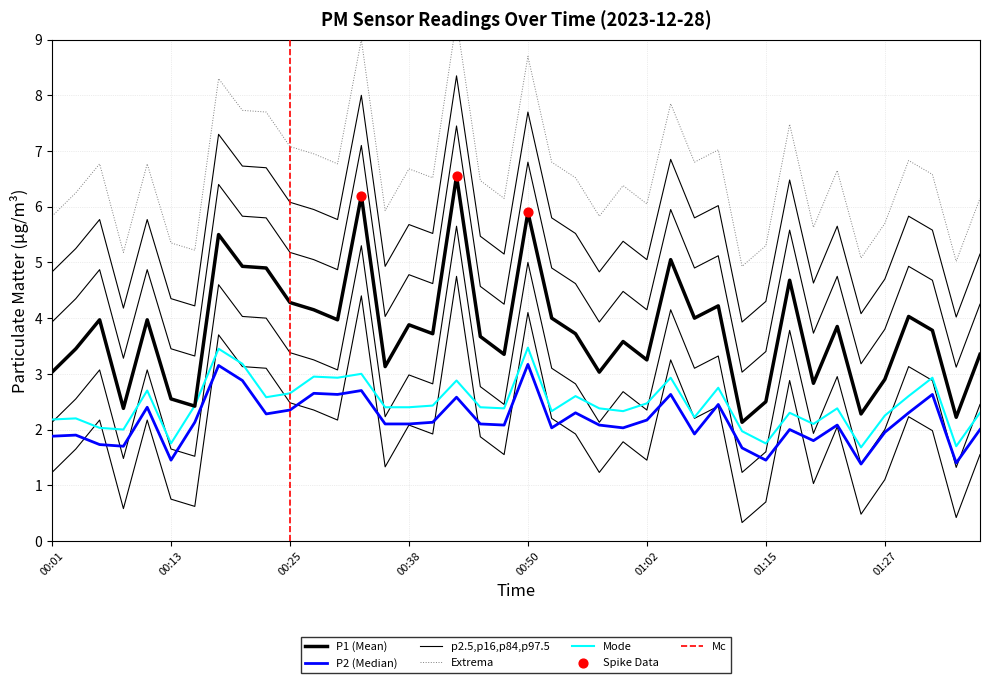

At which category is the sum across all series the highest?

00:42